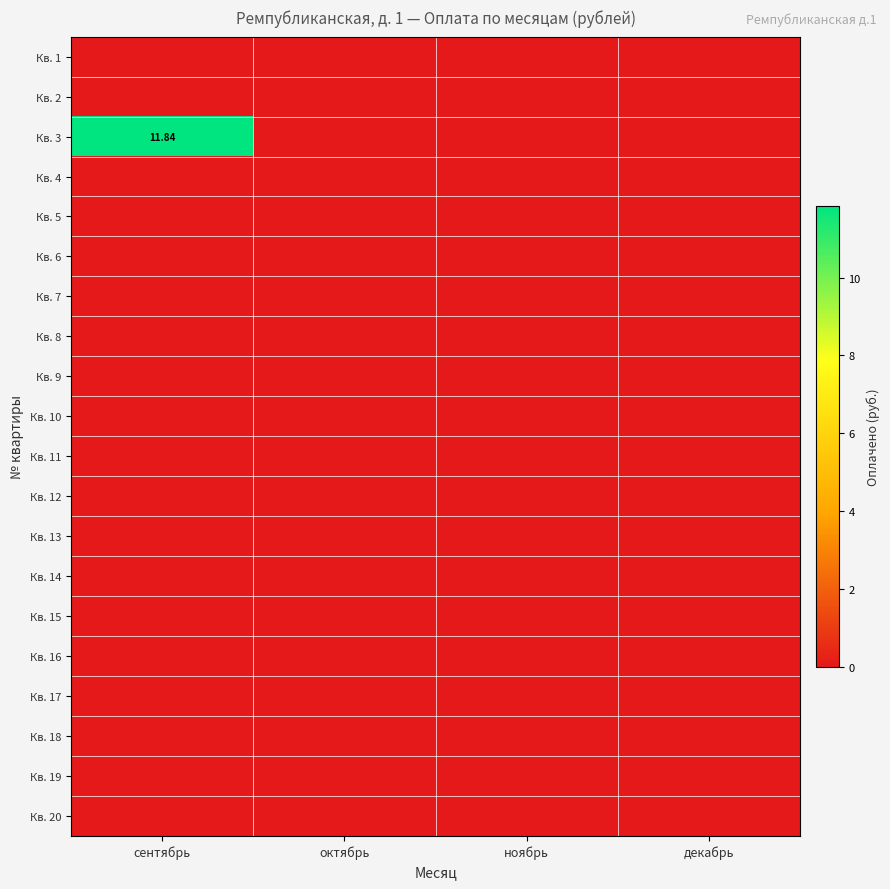

How many series are shown in this chart?

20